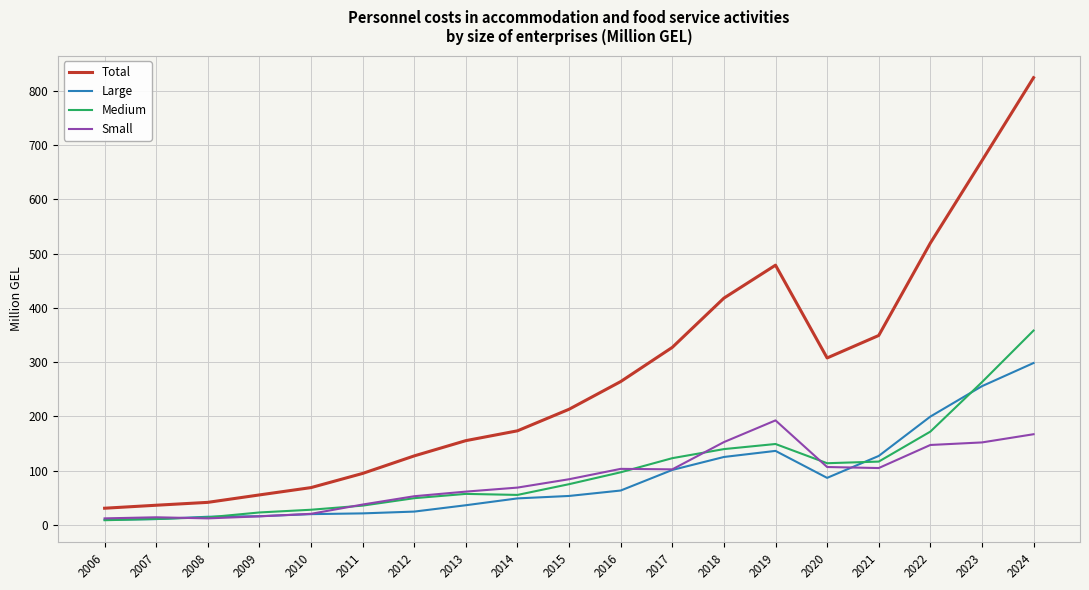

True or false: Total and Large intersect in this chart.

False